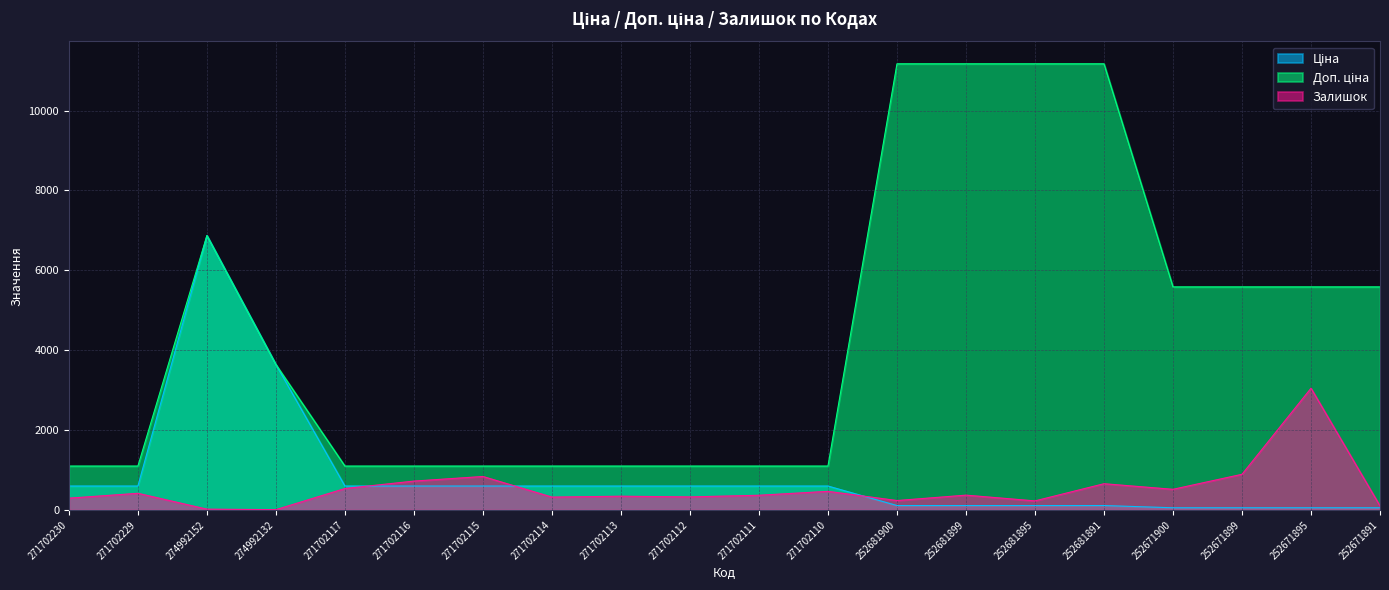

Is the value of Ціна at 271702113 greater than the value of Доп. ціна at 271702112?

No